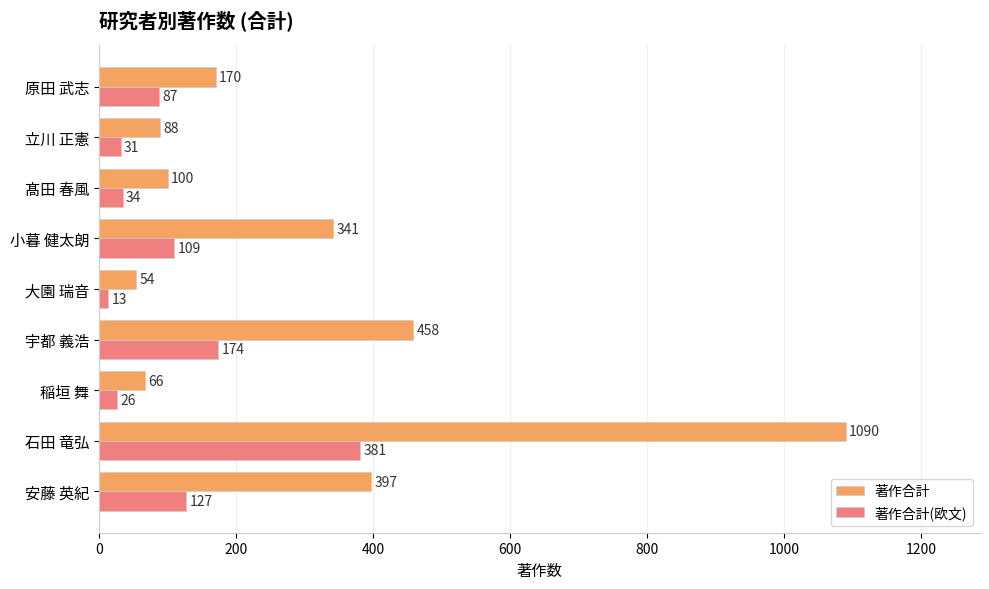

At which category is the sum across all series the highest?

石田 竜弘